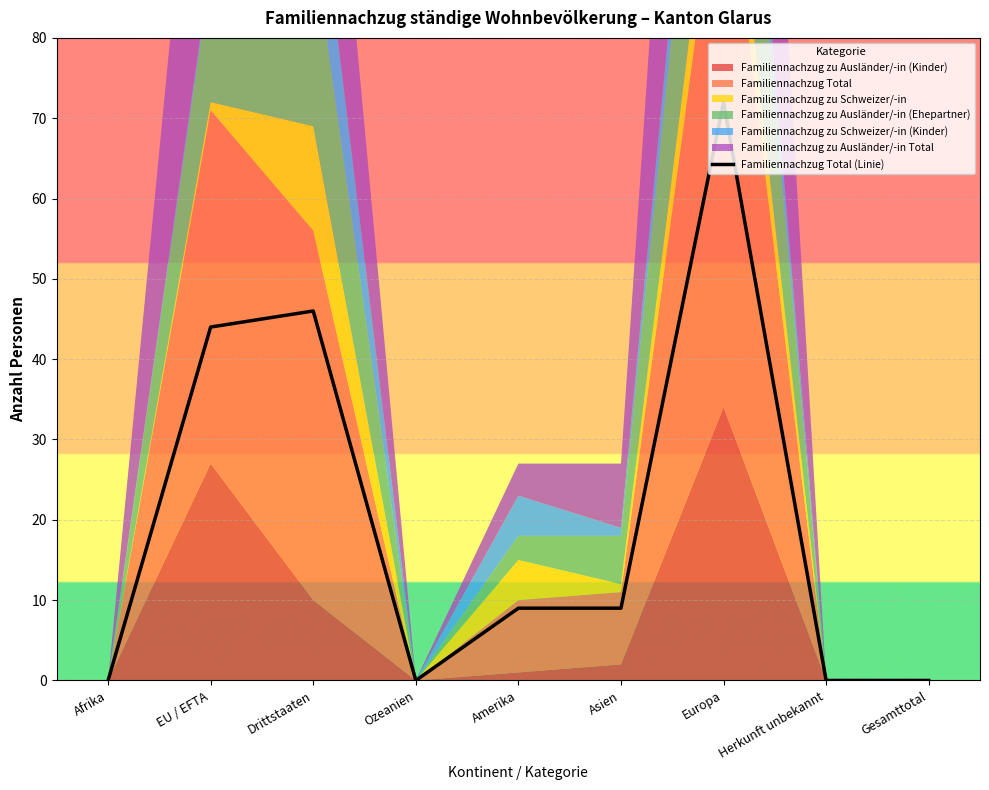

List the labels in order of value, largest first.

Europa, Drittstaaten, EU / EFTA, Amerika, Asien, Afrika, Ozeanien, Herkunft unbekannt, Gesamttotal